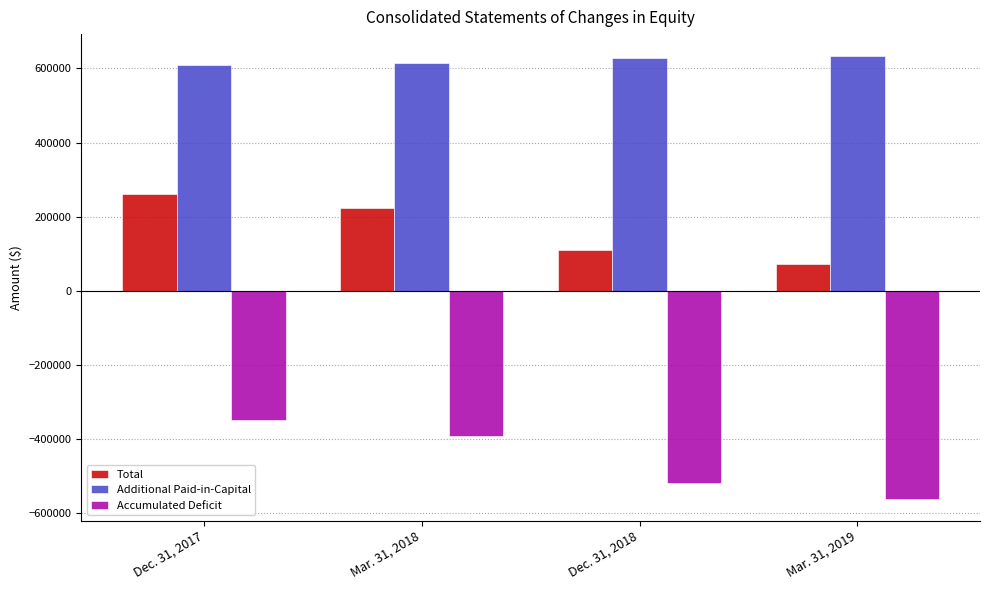

List the series in order of their peak value, highest first.

Additional Paid-in-Capital, Total, Accumulated Deficit